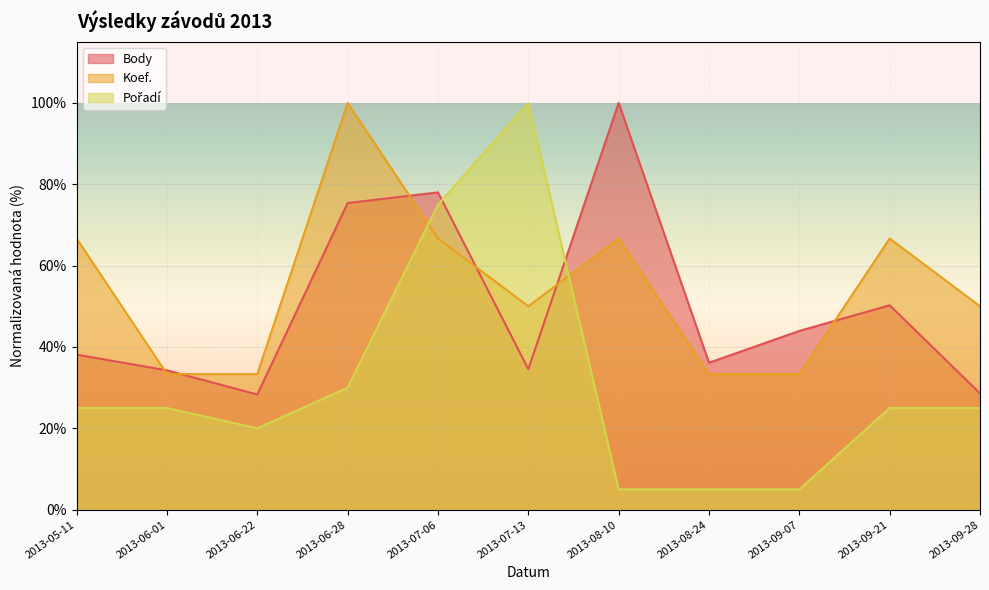

What is the highest value of the Body series?

100.0